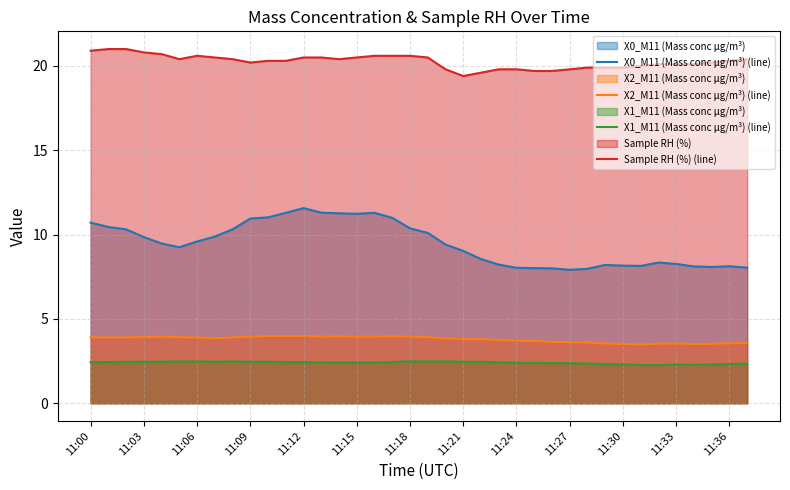

How many distinct data groups are displayed?

4